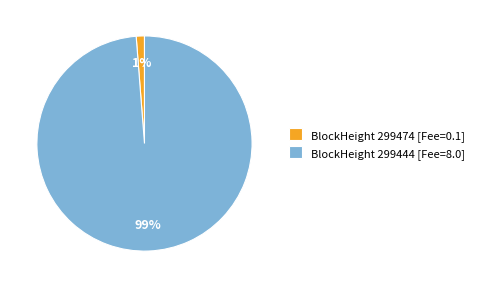

To the nearest percent, what percentage of the pie is BlockHeight 299474 [Fee=0.1]?

1%